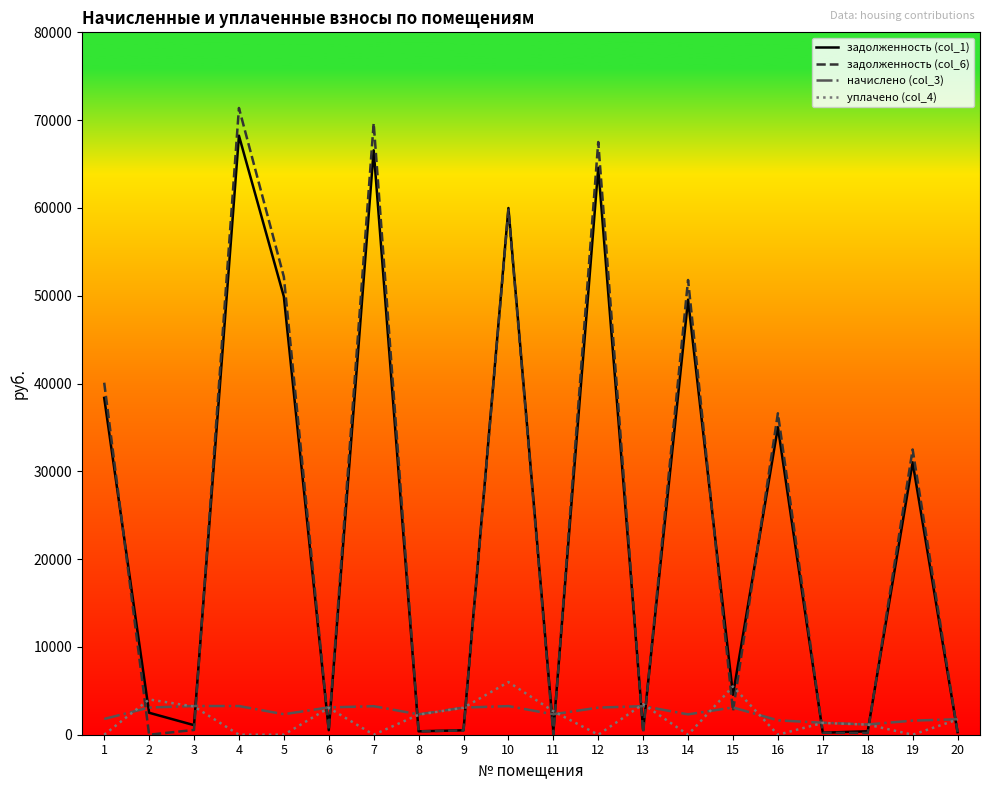

What is the spread (max minus min) of values at 14?

51792.4